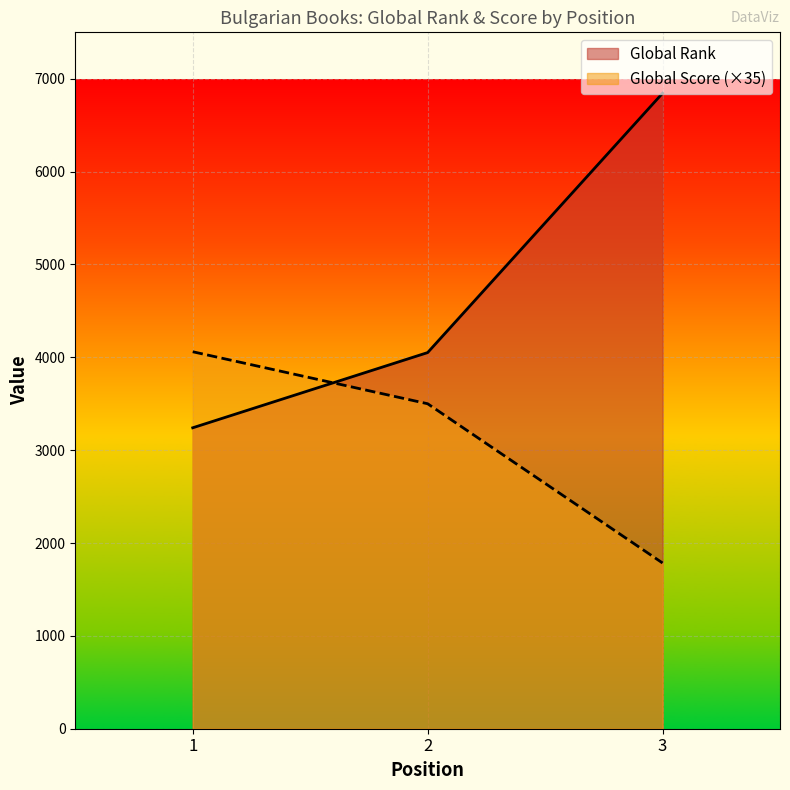

What is the sum of all Global Score values?

9345